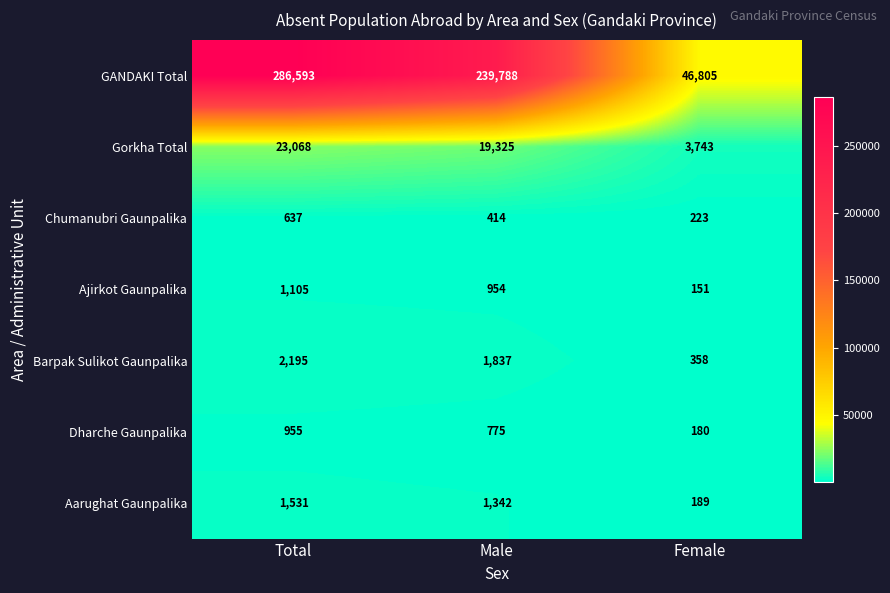

What is the smallest value displayed?

151